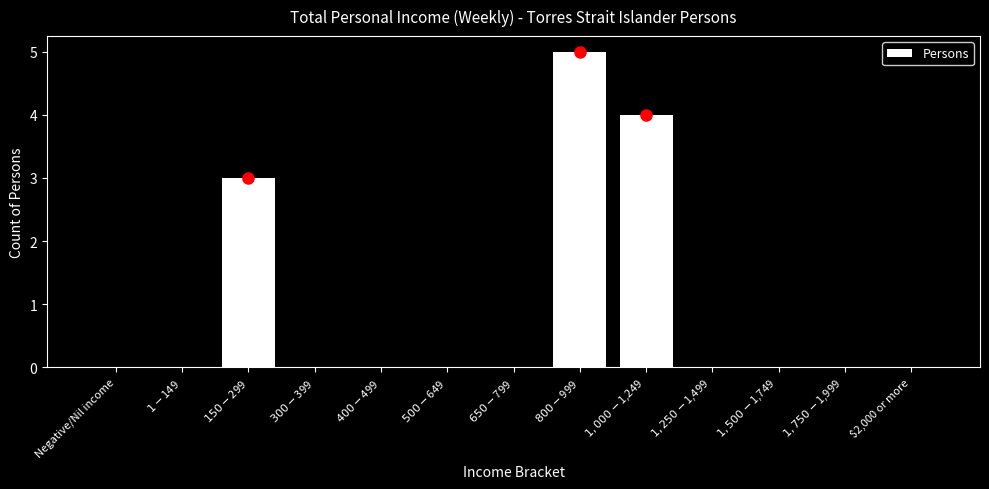

What is the greatest value displayed?

5